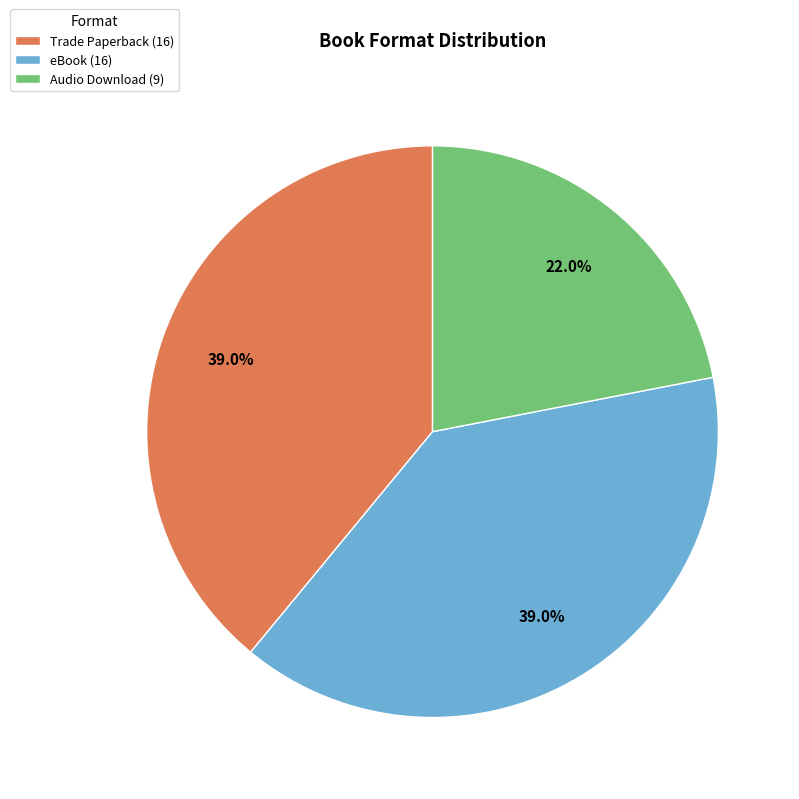

To the nearest percent, what percentage of the pie is eBook?

39%